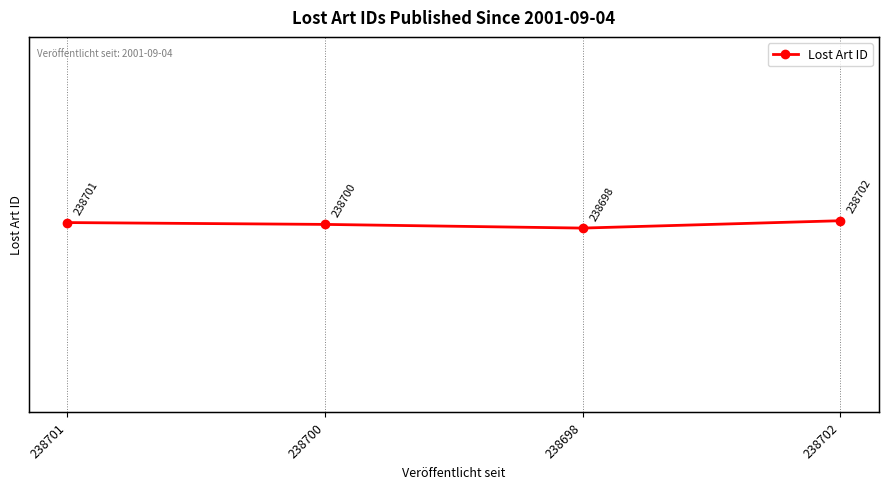

Reading left to right, what are all the values shown in this chart?

238701=238701	238700=238700	238698=238698	238702=238702